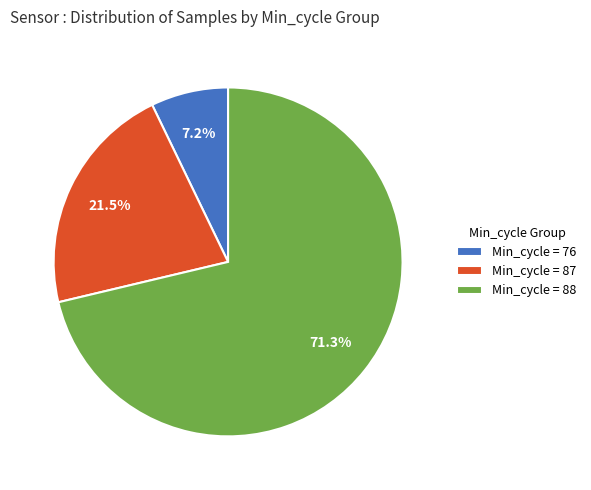

Is there a majority slice in this chart?

Yes